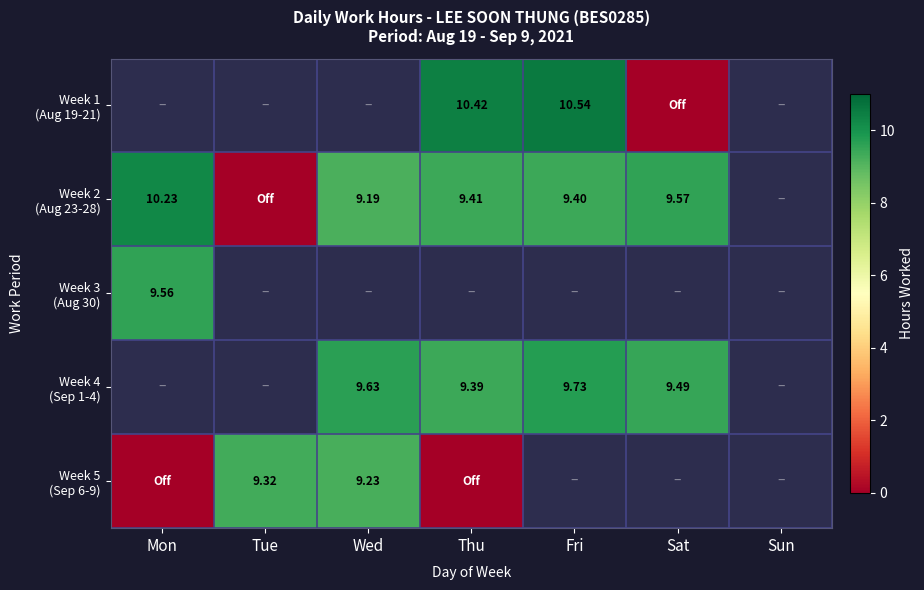

Where does the Week 5 (Sep 6-9) series first go above 9?

Tue